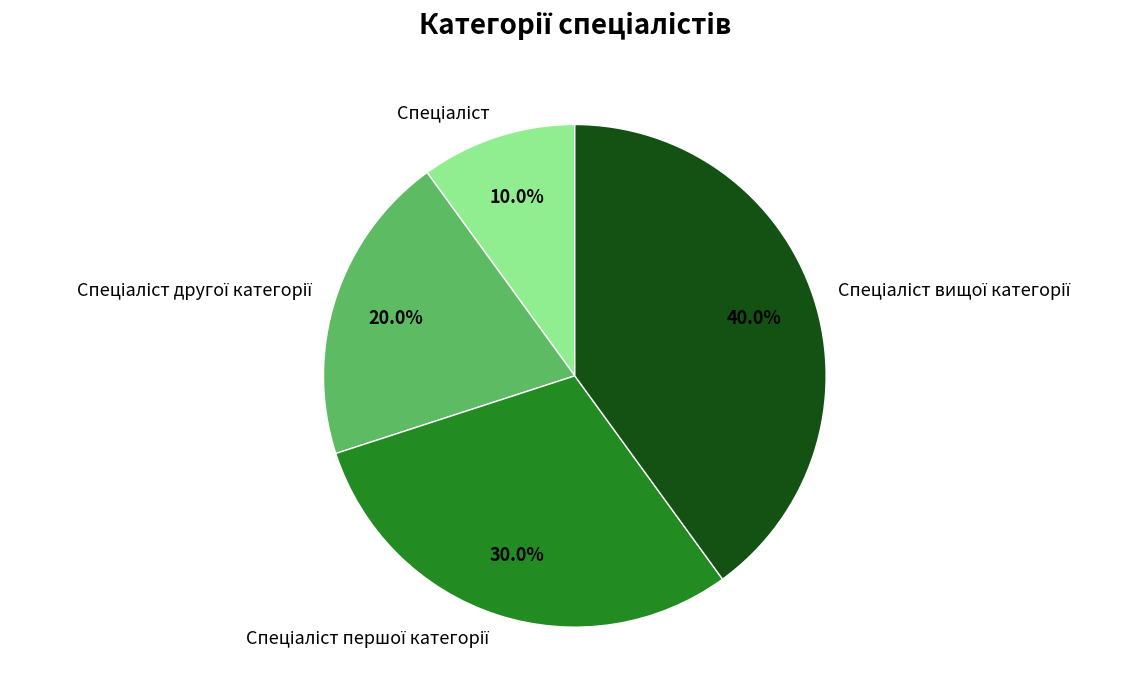

Is there a majority slice in this chart?

No